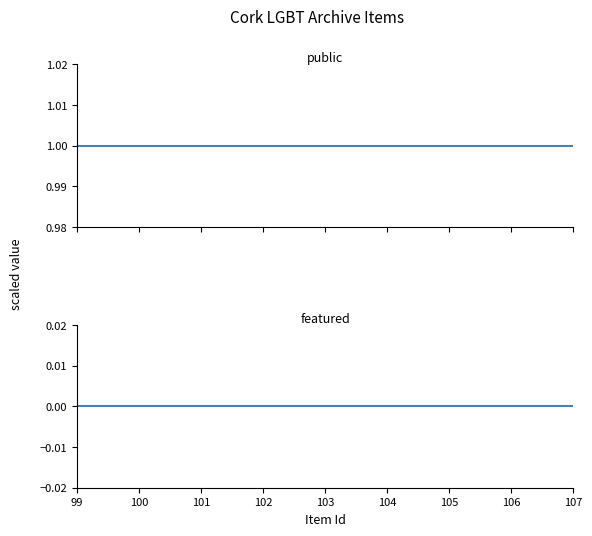

Between 99 and 103, which series saw the biggest shift?

public